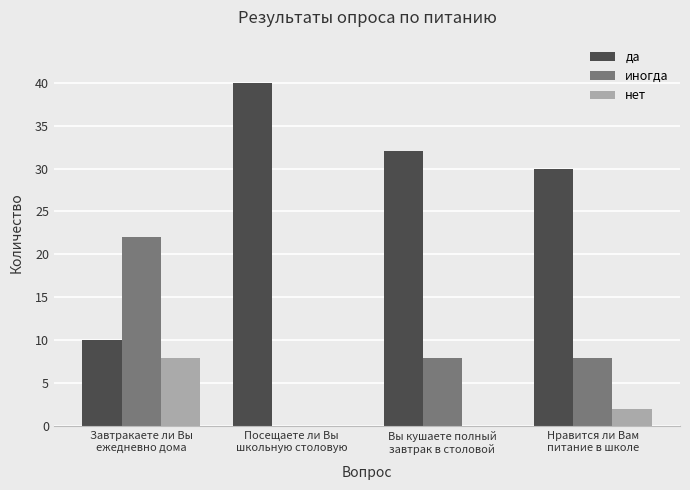

What is the sum of all нет values?

10